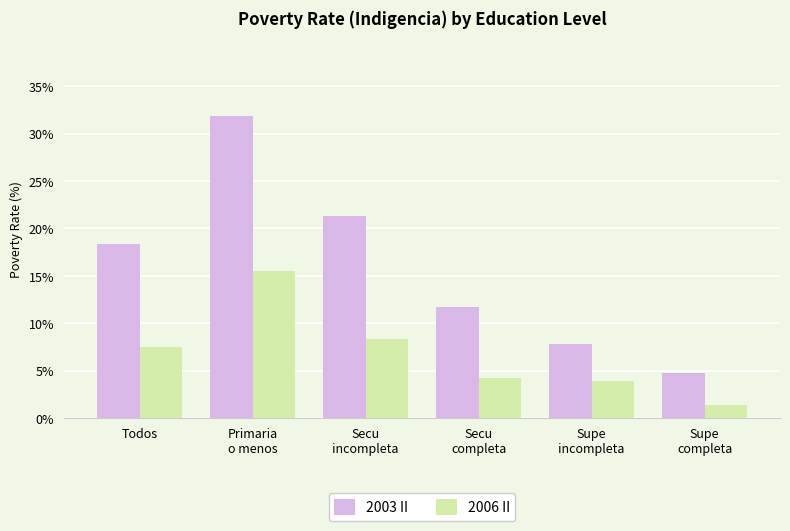

What is the value of the 2003 II bar at the 2nd from the left?

31.9